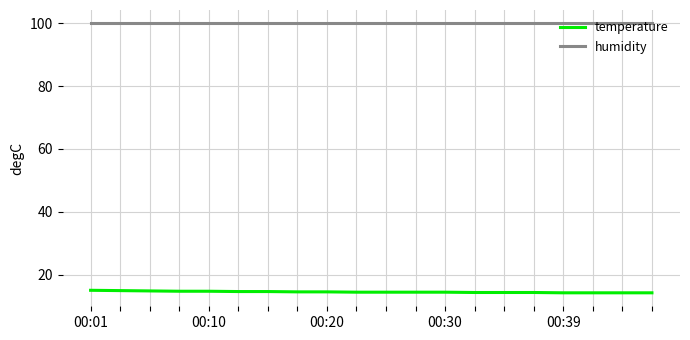

Rank the series by their maximum value, from highest to lowest.

humidity, temperature